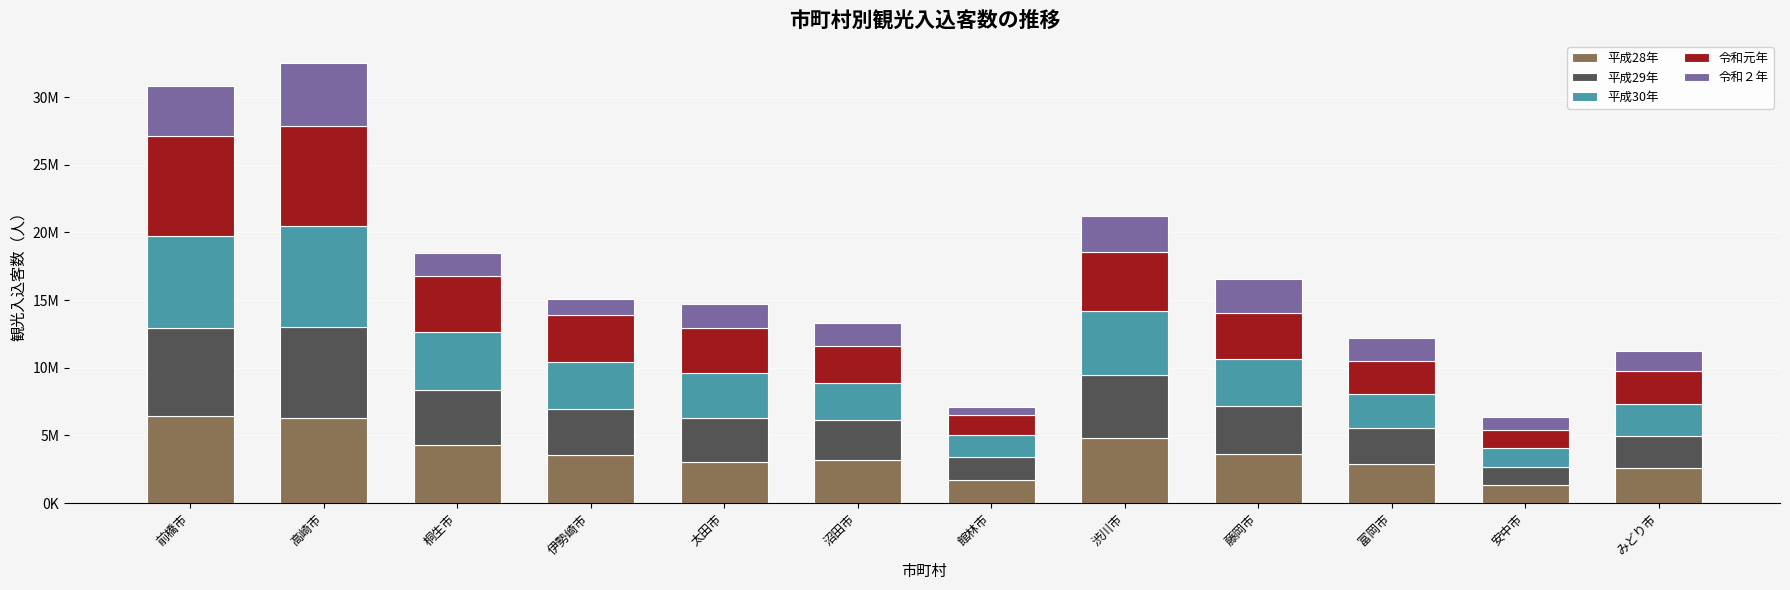

At which label is 平成28年 closest to 3902250?

藤岡市